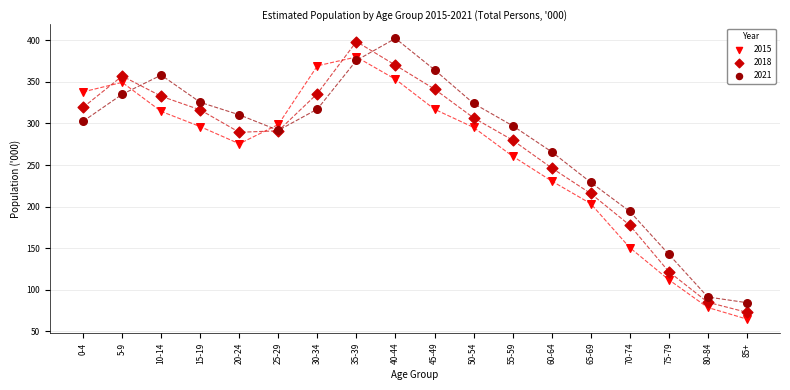

What are all the series names shown in the legend?

2015, 2018, 2021